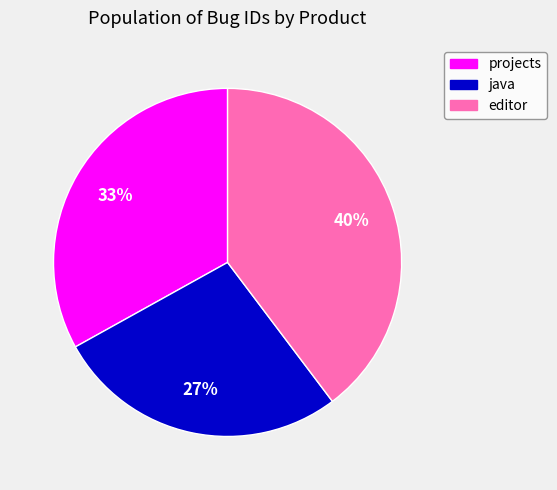

Between editor and java, which is larger?

editor